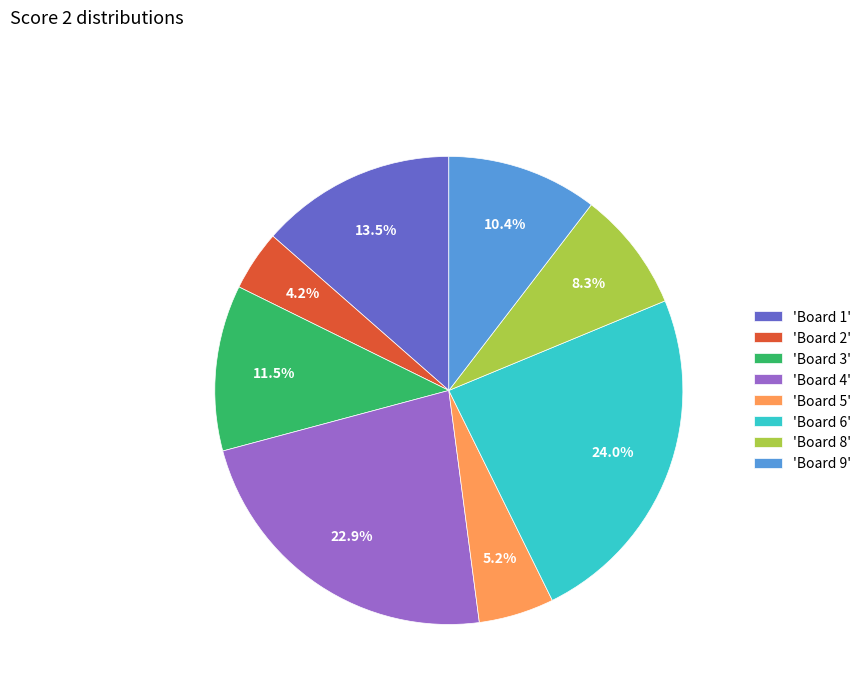

Is there any slice that represents more than half of the pie?

No